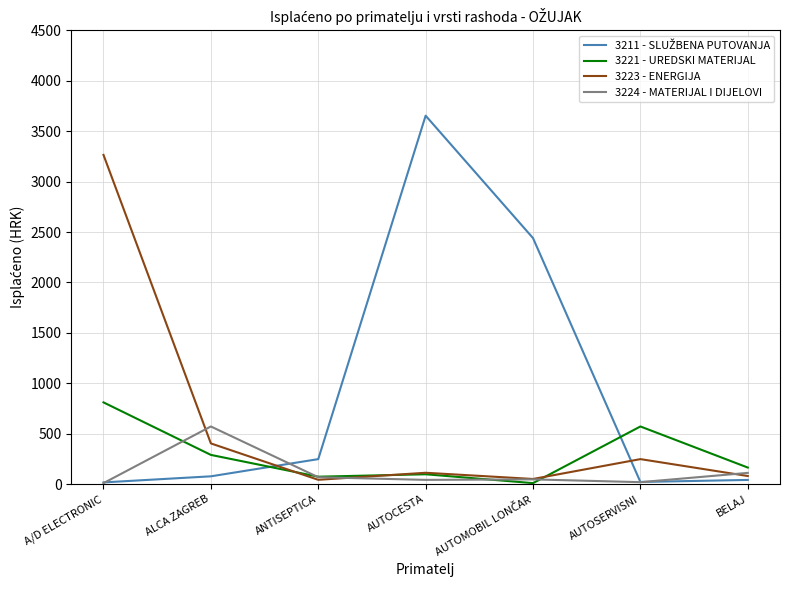

What is the maximum value shown in the chart?

3654.0